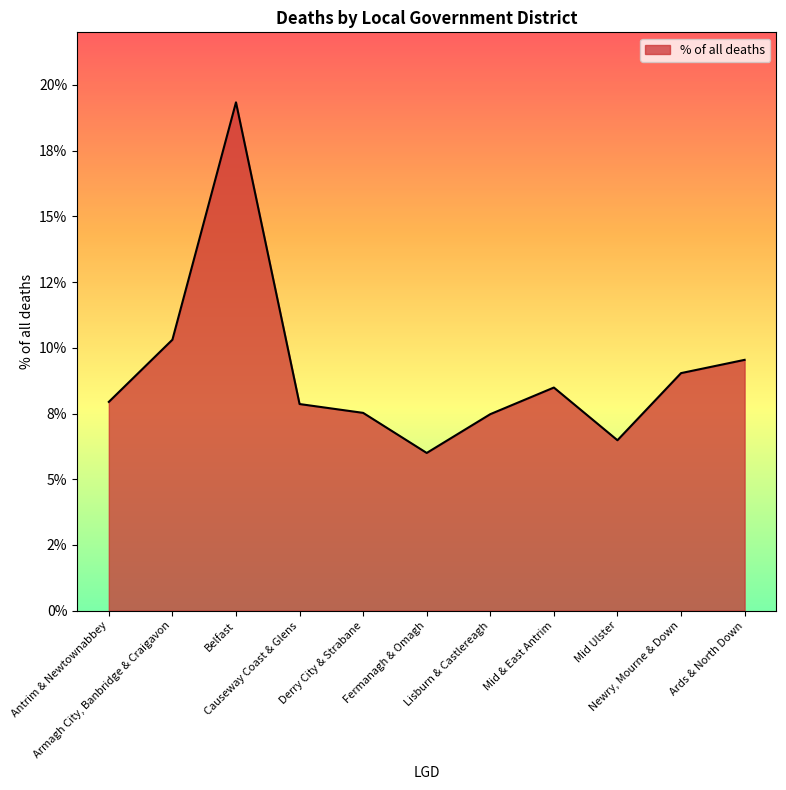

How many values are between 0 and 1?

11